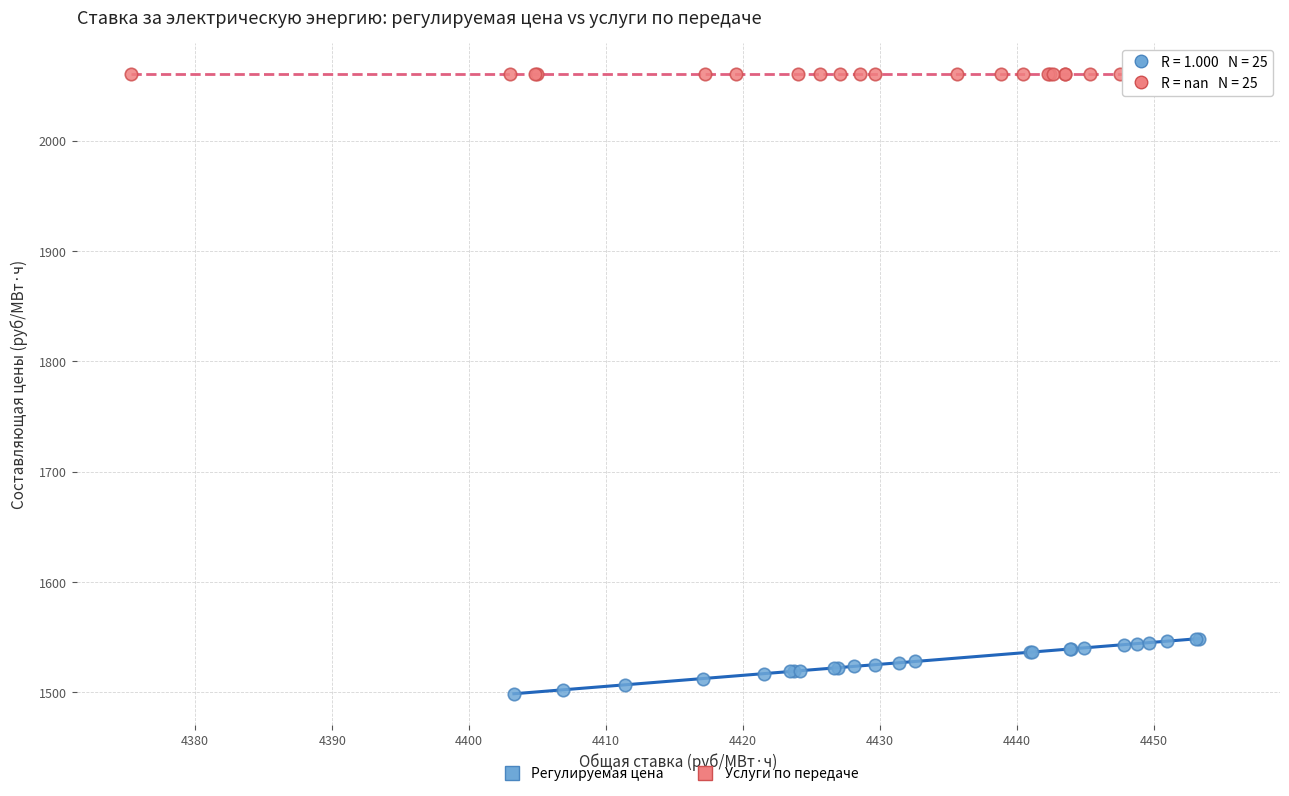

Which series reaches the maximum Y coordinate?

Услуги по передаче